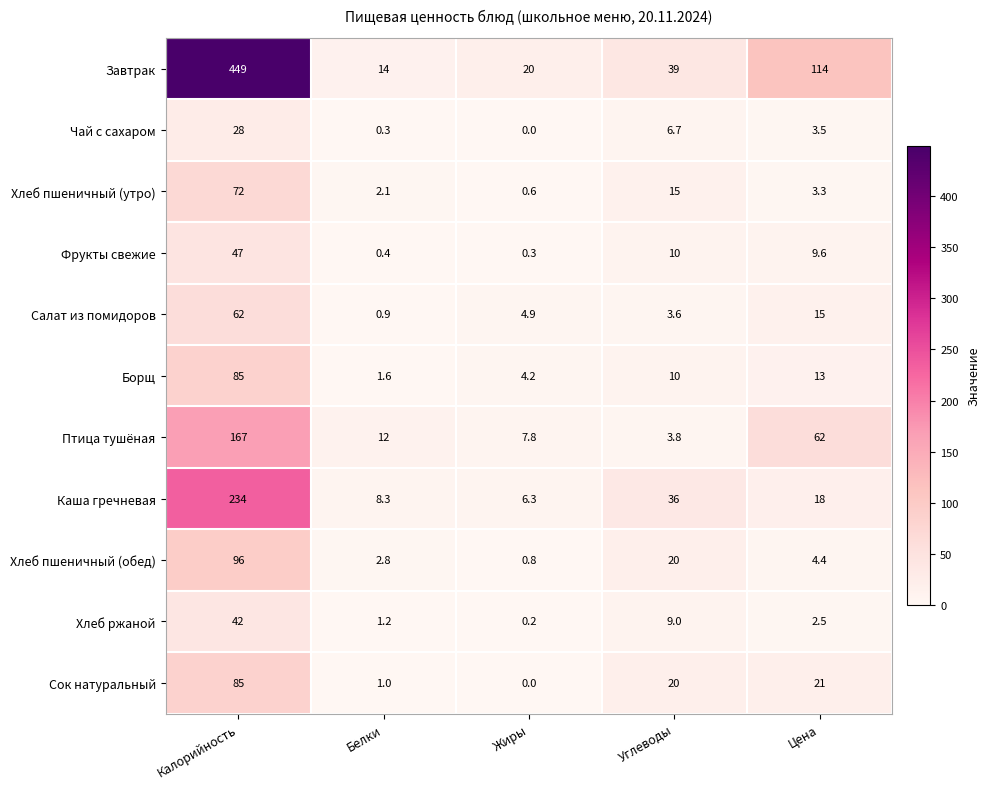

How many values in the Хлеб ржаной series exceed 2?

3